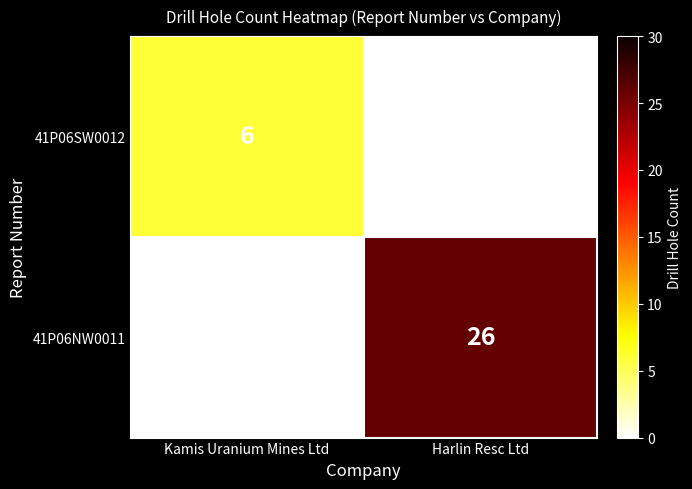

What is the spread (max minus min) of values at Harlin Resc Ltd?

26